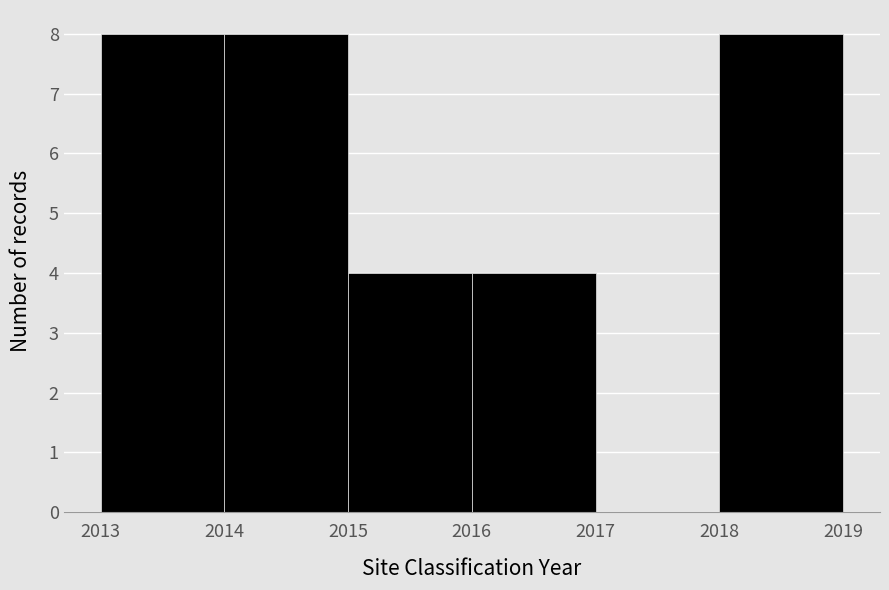

How tall is the bar that spans 2013 to 2014 on the x-axis? The values are not printed on the chart, so give them approximately, as read against the axis.

8